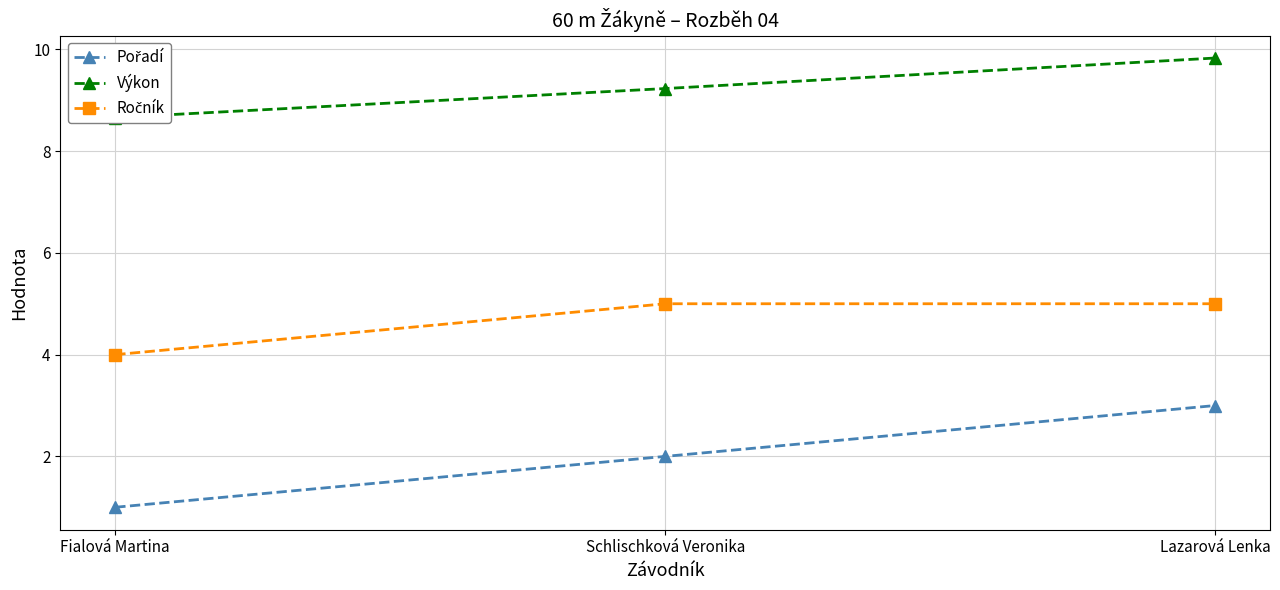

Is the value of Pořadí at Fialová Martina greater than the value of Výkon at Fialová Martina?

No